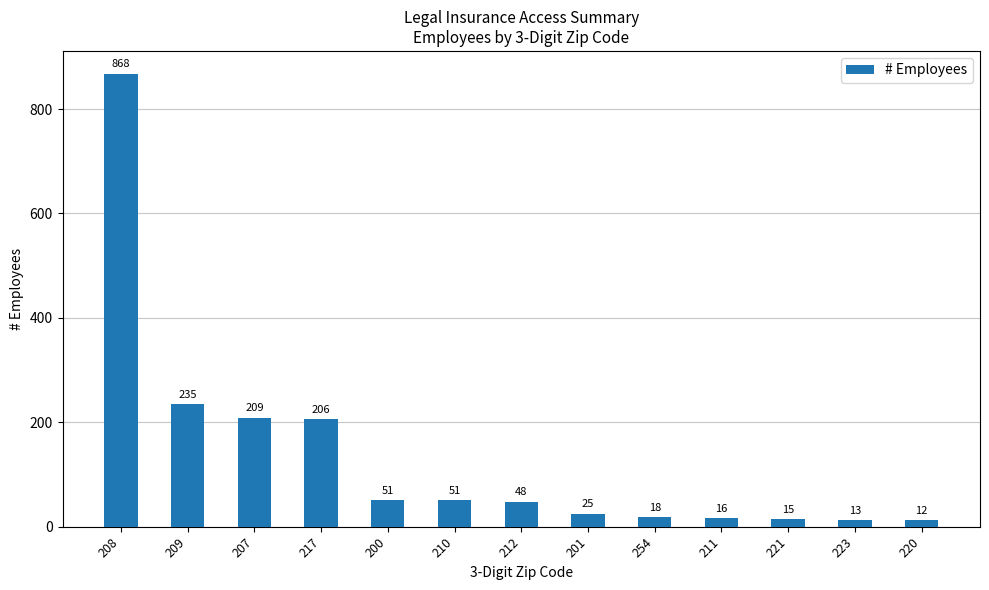

What is the approximate value at 217, to the nearest 10?

210